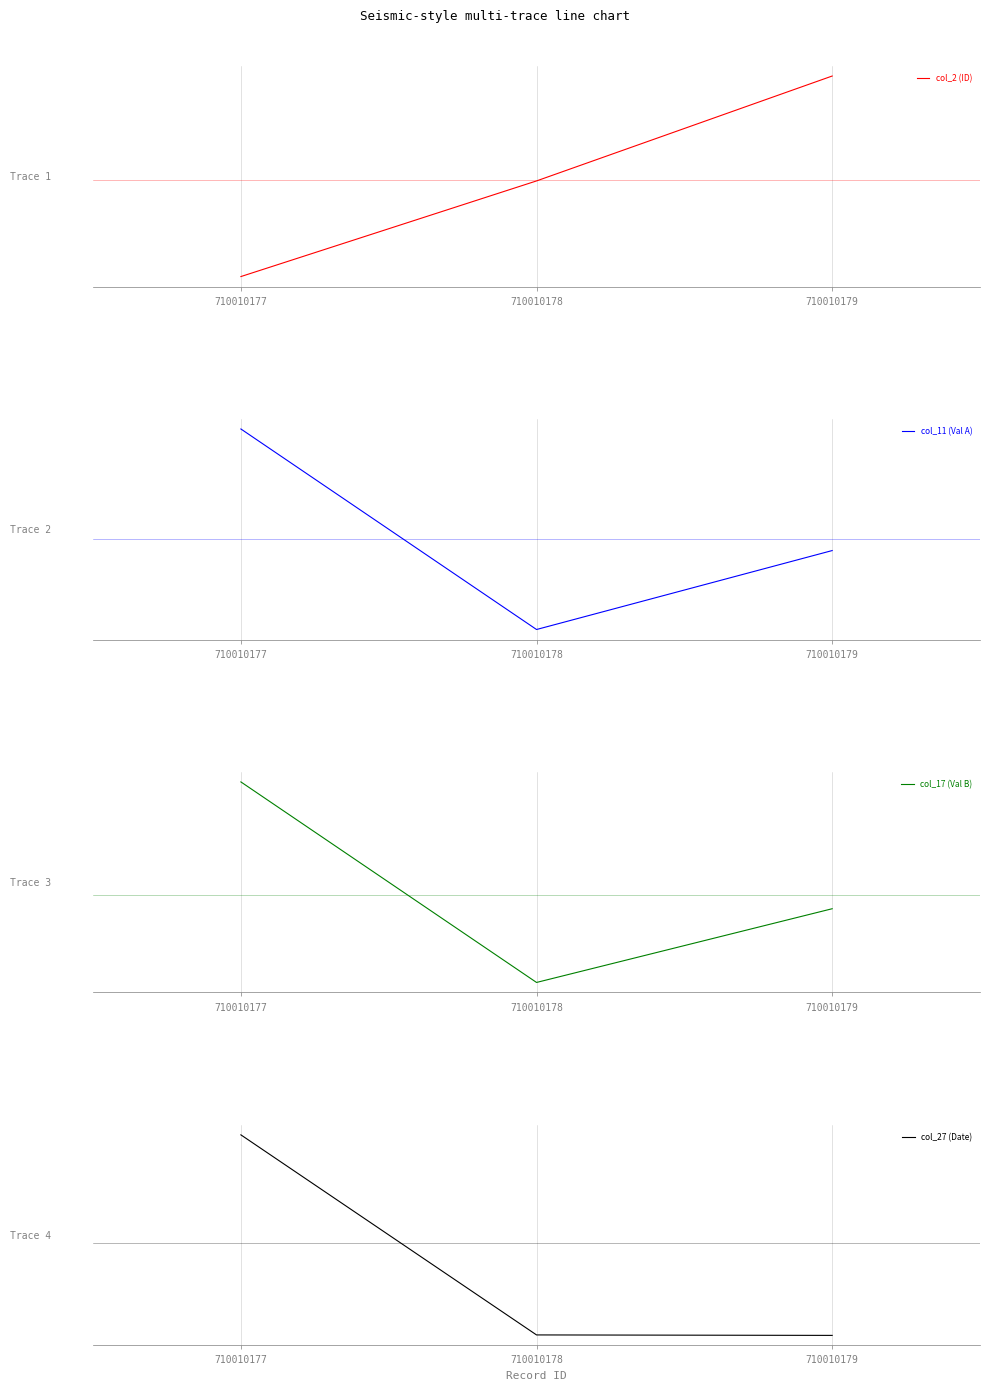

Which series has the largest total across all categories?

col_17 (Val B)